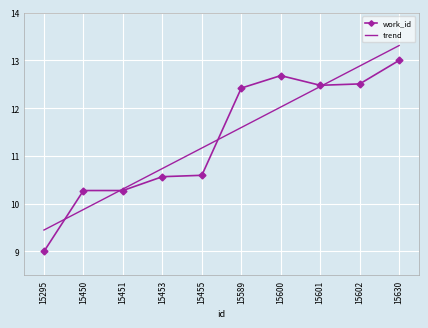

What is the value of the 6th point from the left?

12.4